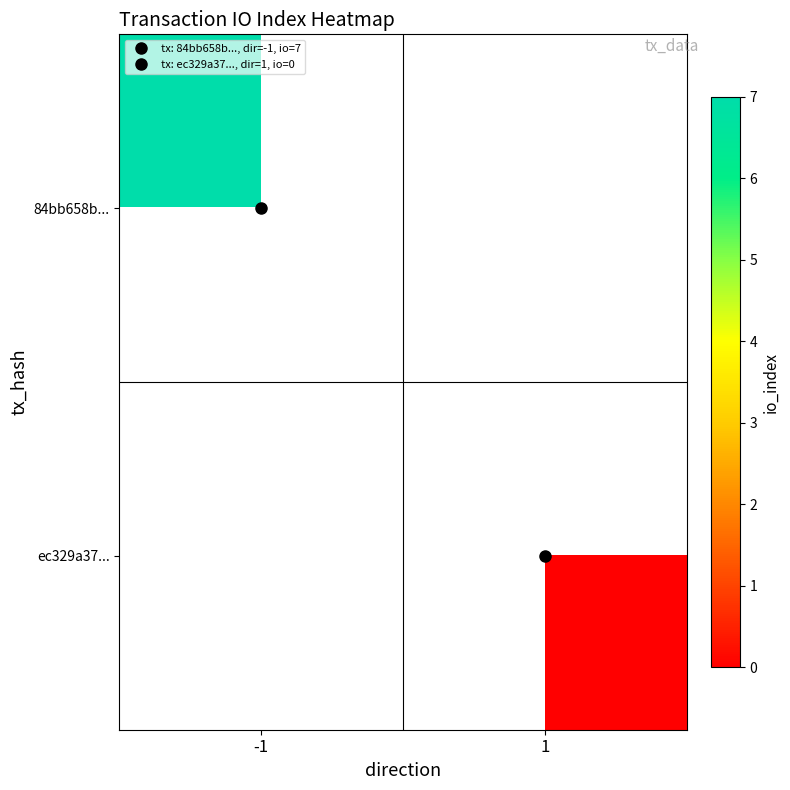

At which label is 84bb658b... closest to 7?

-1